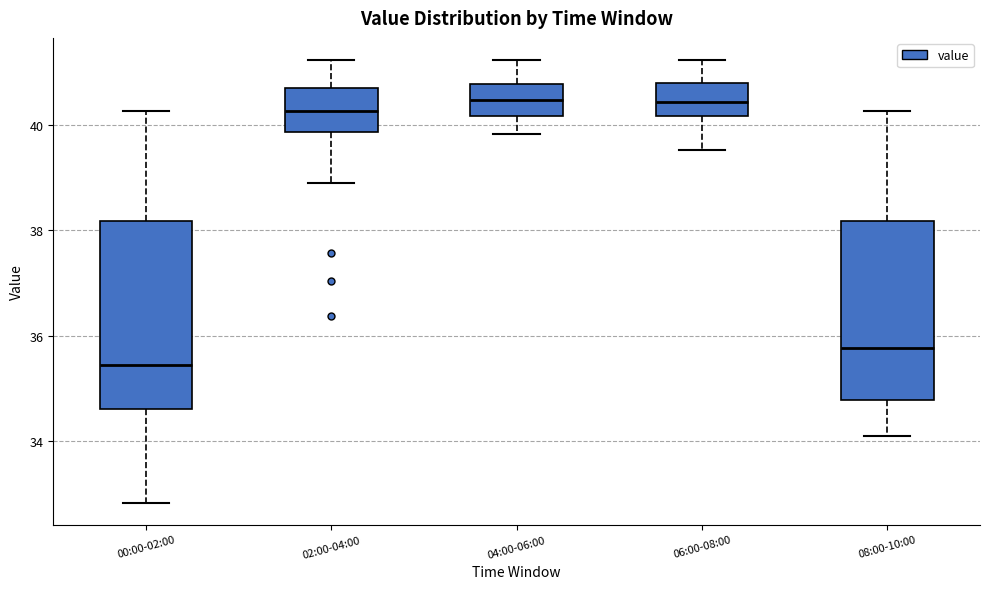

Which box has the lowest median line?

00:00-02:00